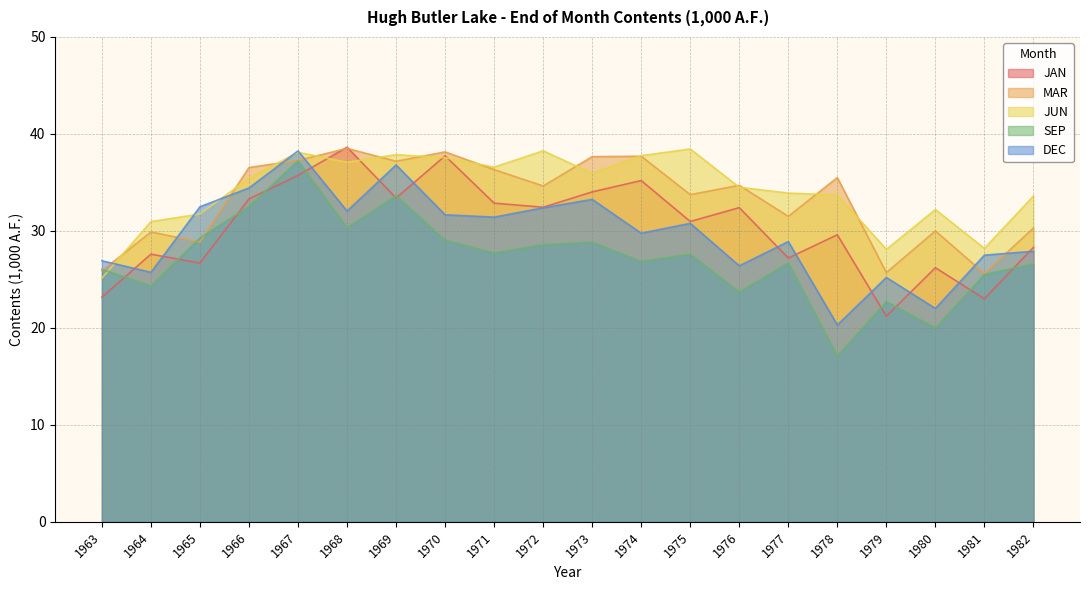

How many times do JUN and DEC cross each other?

5